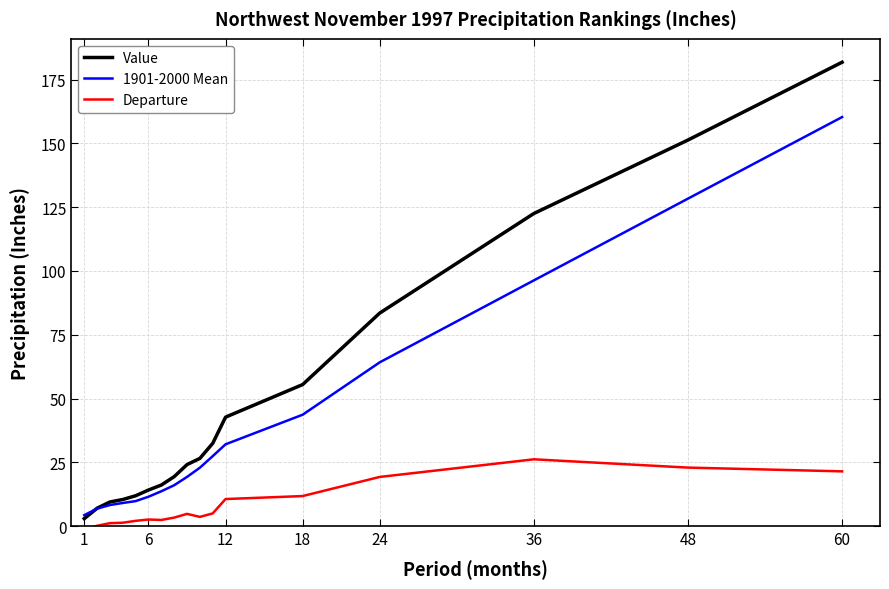

List the series in order of their overall mean, lowest first.

Departure, 1901-2000 Mean, Value